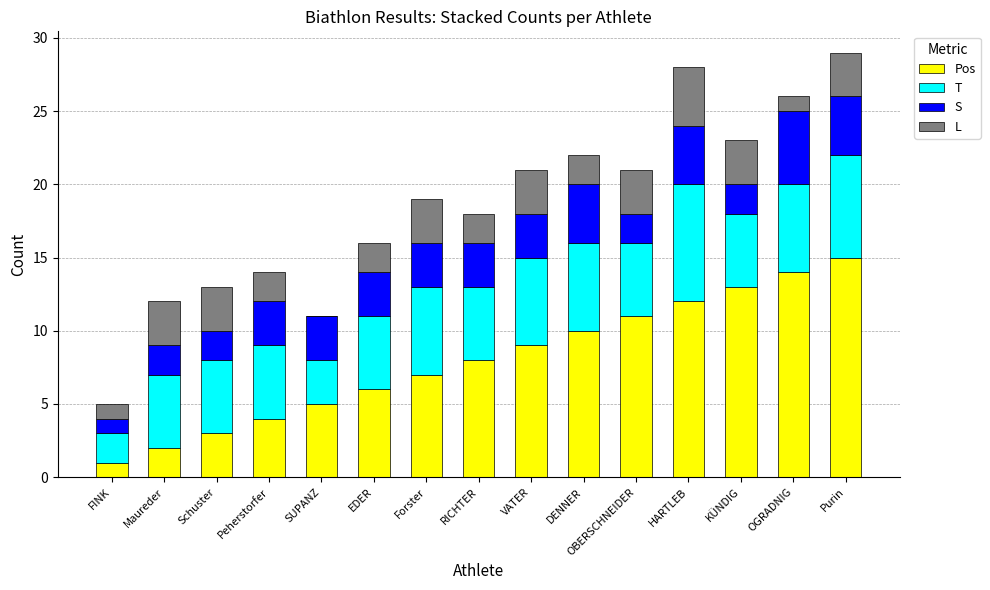

Is it true that Pos equals 10 at EDER?

False